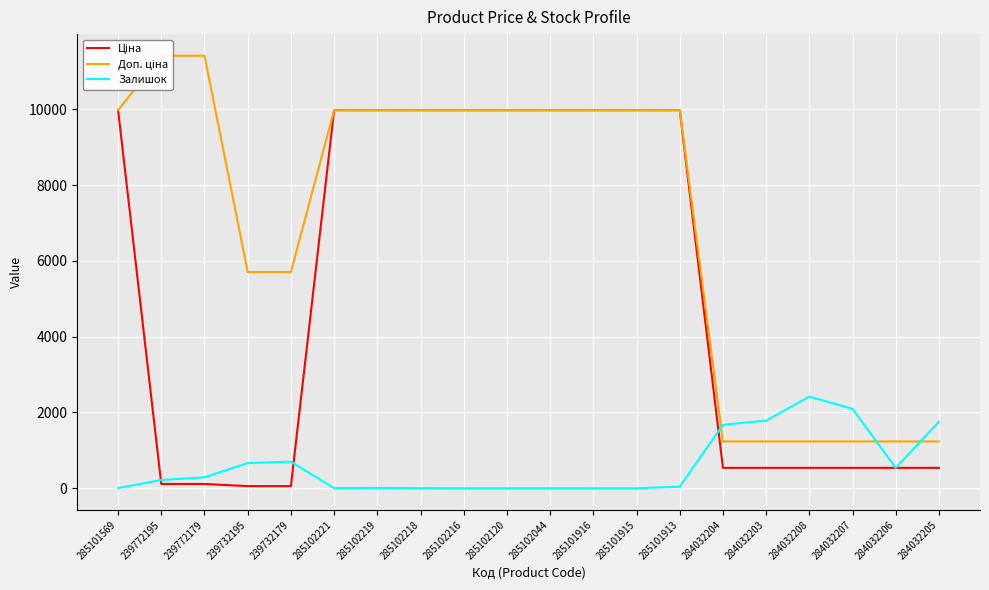

At which category is the sum across all series the highest?

285101913